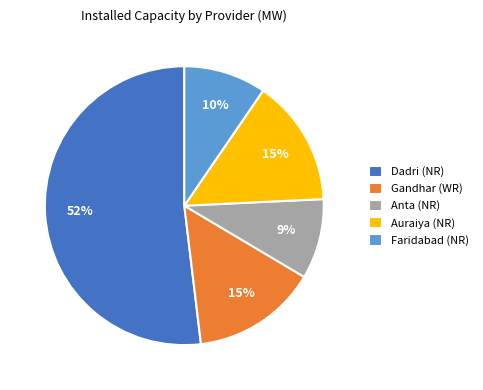

Is it true that Anta (NR) is 18% of the pie?

False